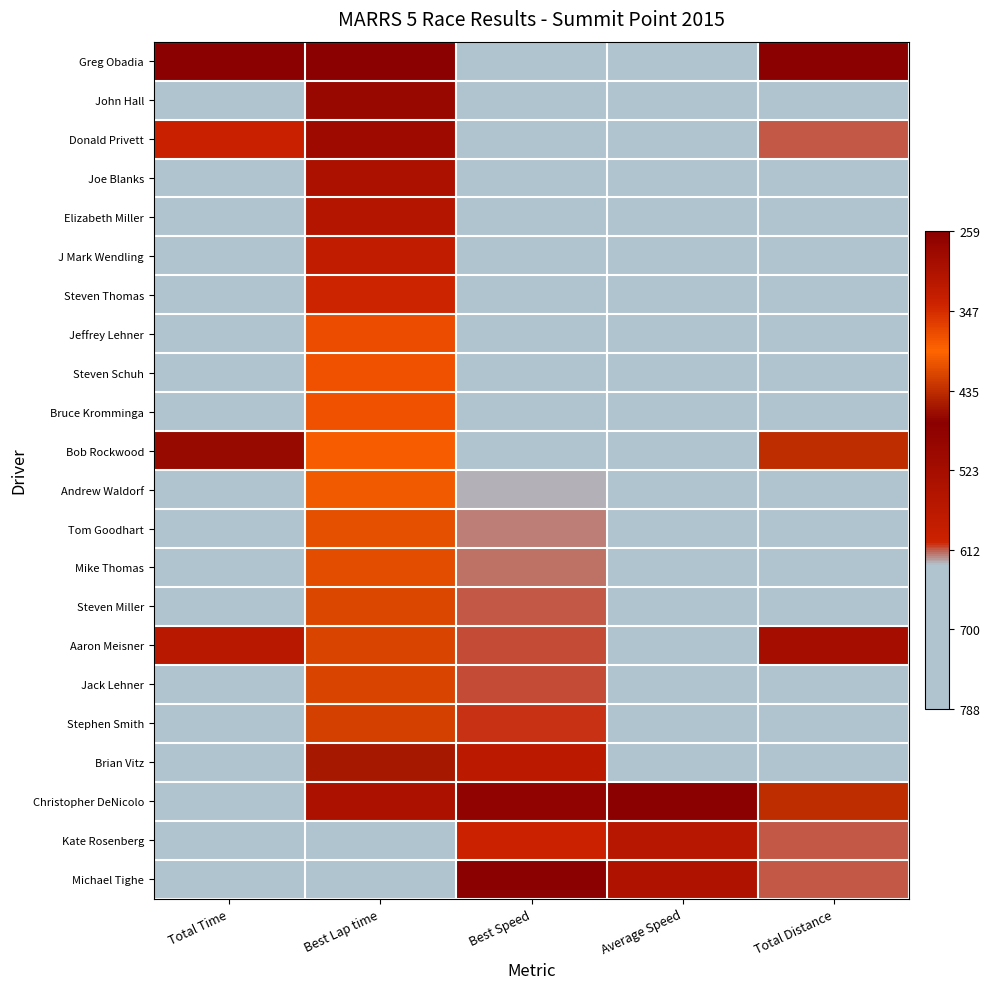

Which category has the lowest value across all series?

Best Speed